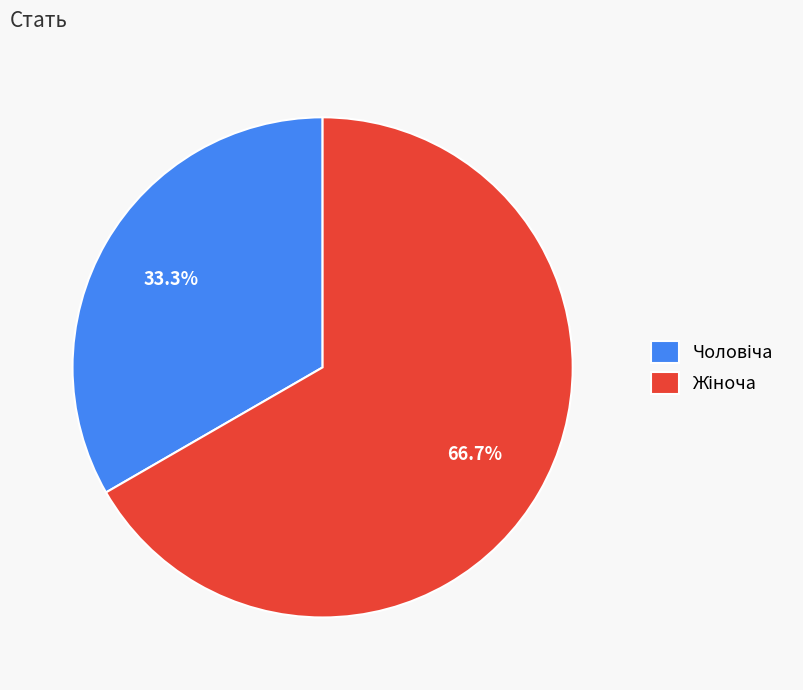

Does any single category account for the majority?

Yes